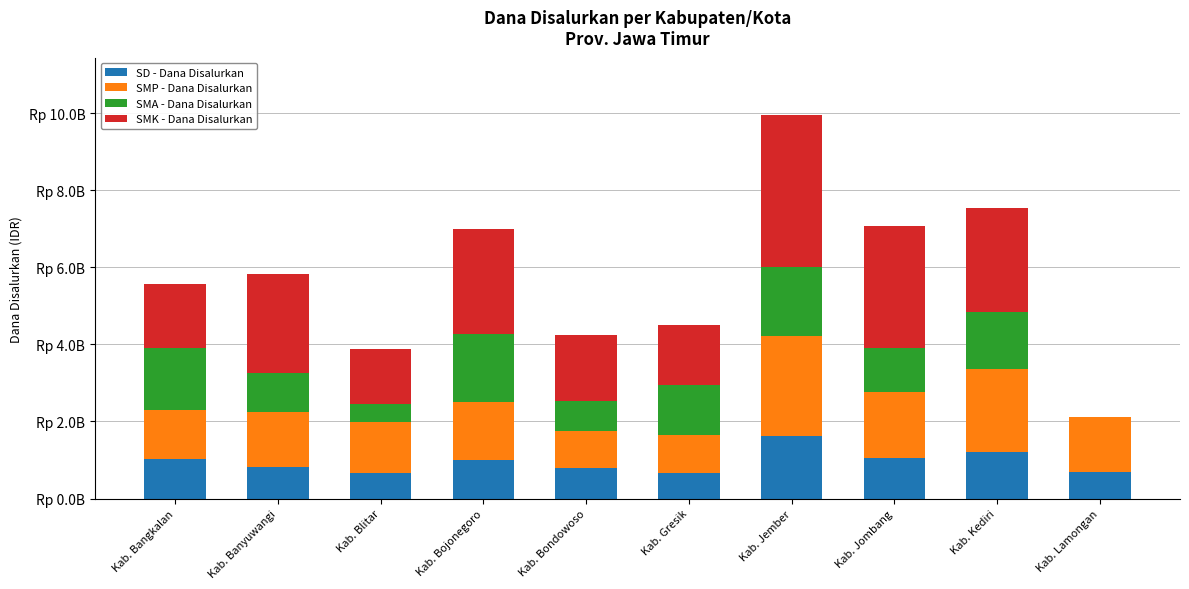

The value of SMK - Dana Disalurkan at Kab. Bondowoso is 849545138. True or false?

False